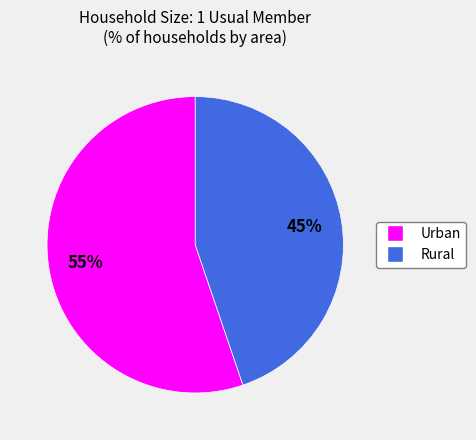

What percentage is the Urban slice, to the nearest percent?

55%